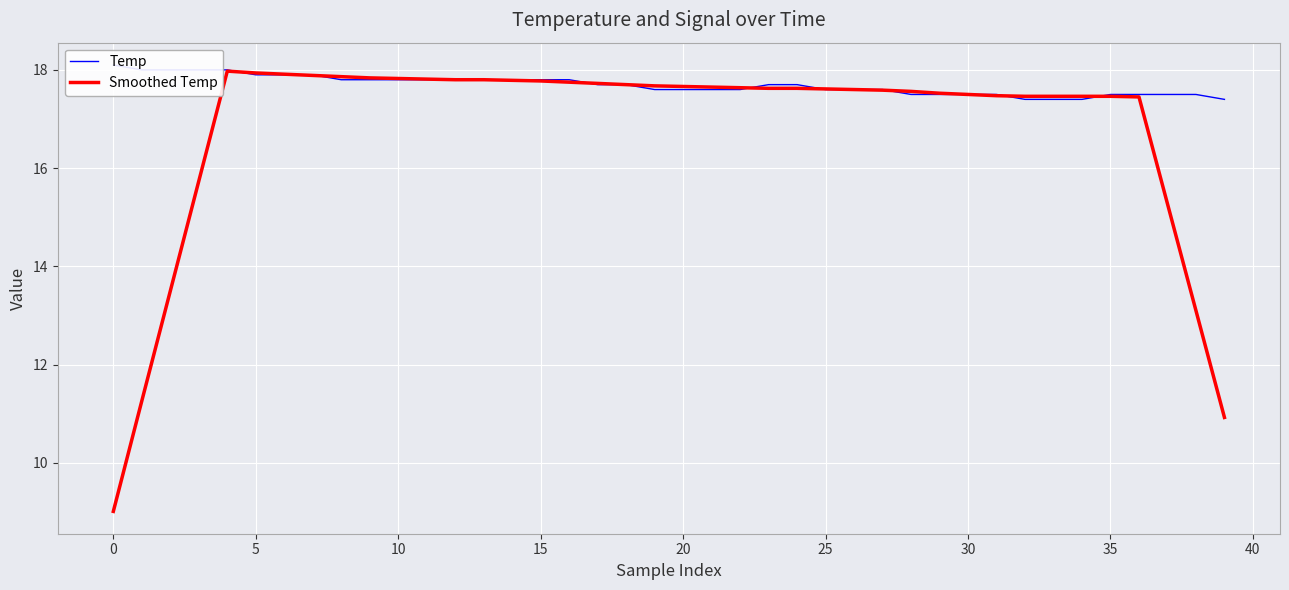

What is the maximum value for Smoothed Temp?

18.0